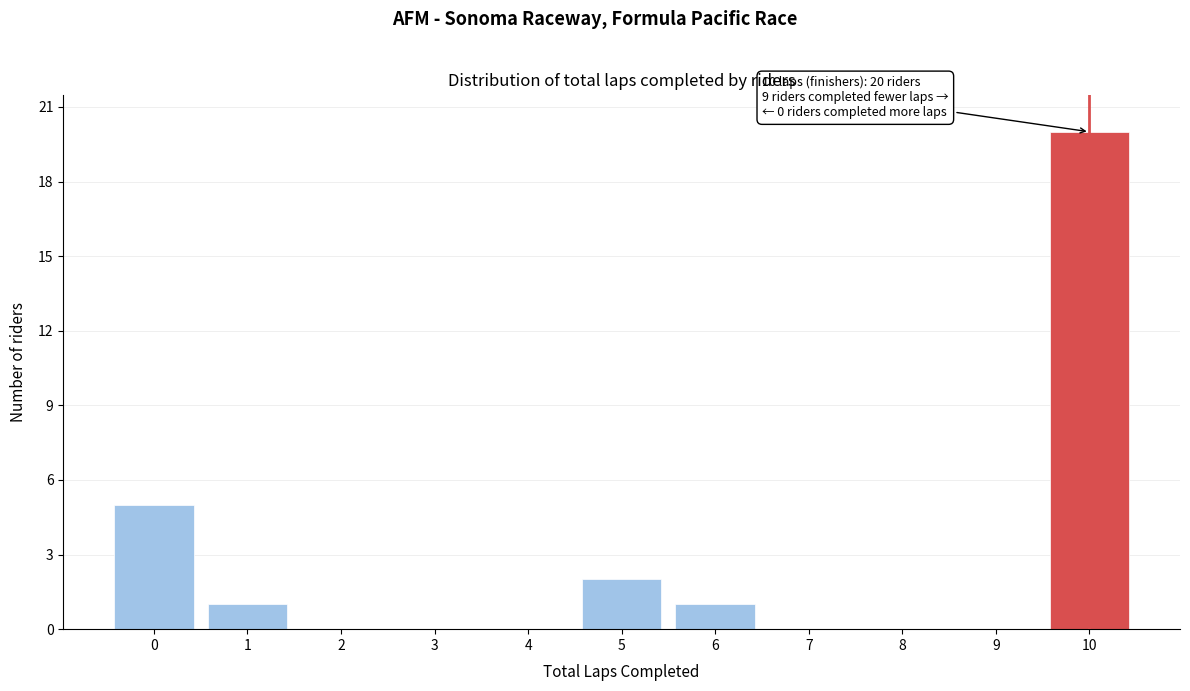

Reading right to left, what are all the values shown in this chart?

10=20	9=0	8=0	7=0	6=1	5=2	4=0	3=0	2=0	1=1	0=5